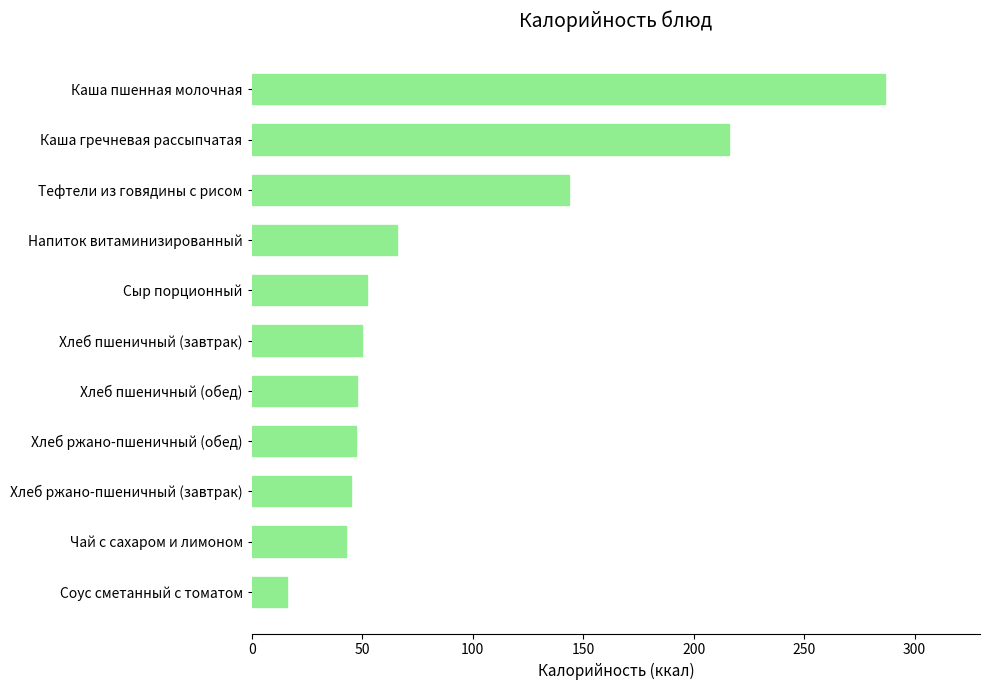

What is the difference between the maximum and minimum values?

270.8